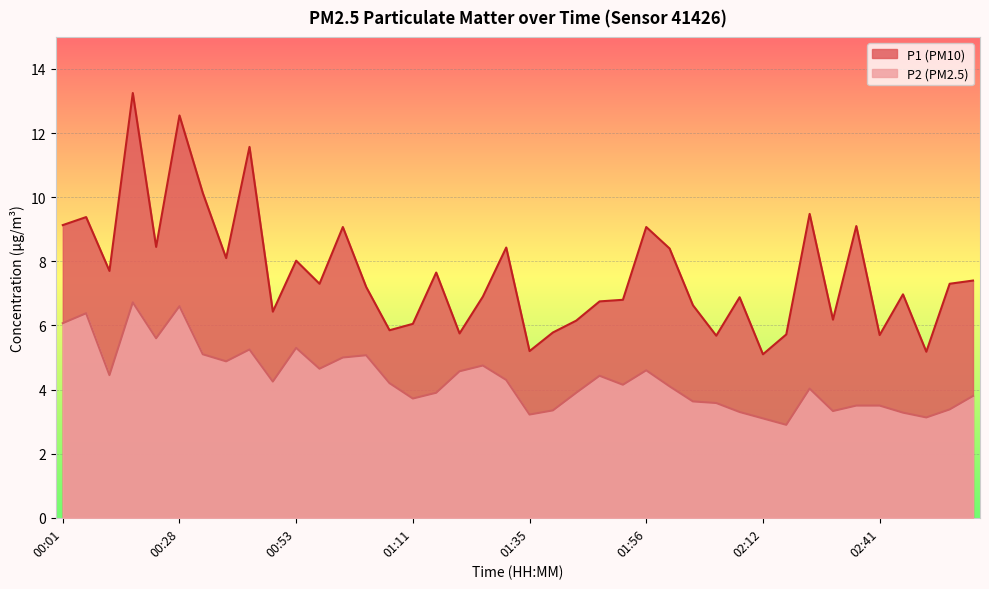

What is the value of the P2 point at the 4th from the left?

6.7